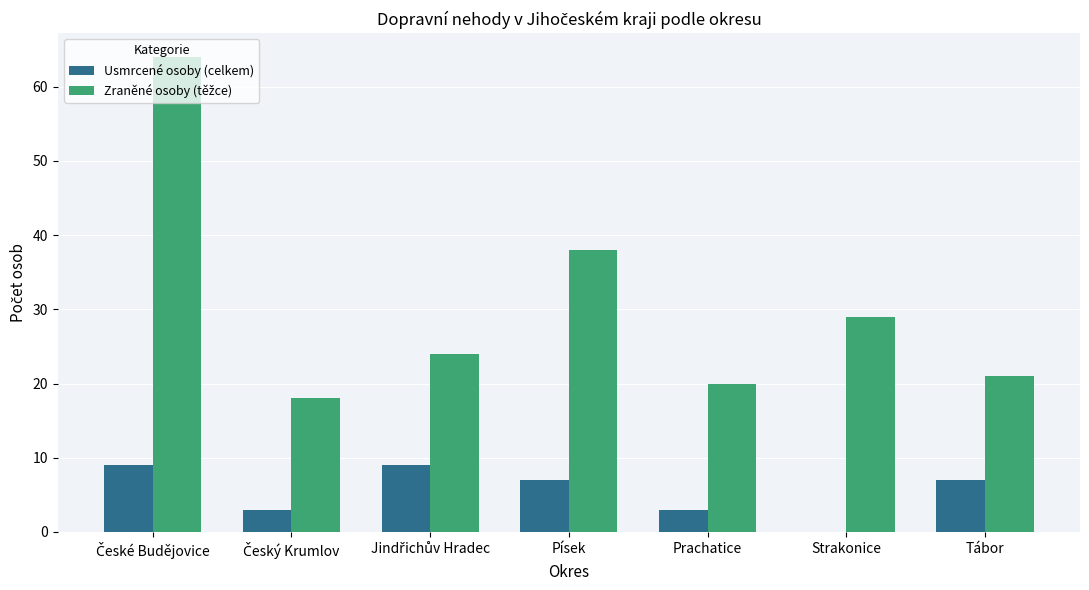

Count the number of data series in this chart.

2